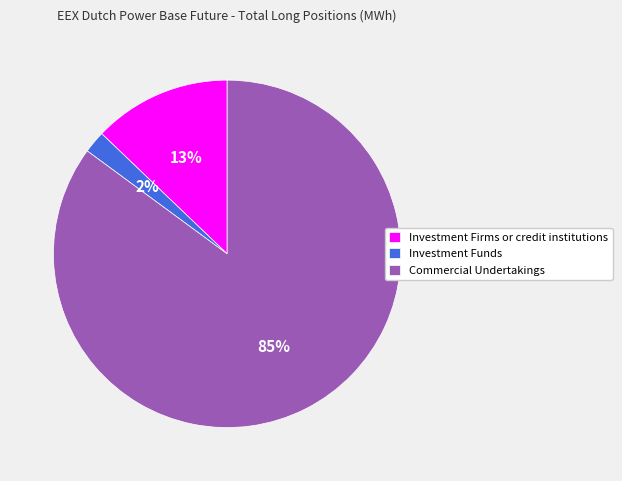

What percentage is the Investment Firms or credit institutions slice, to the nearest percent?

13%